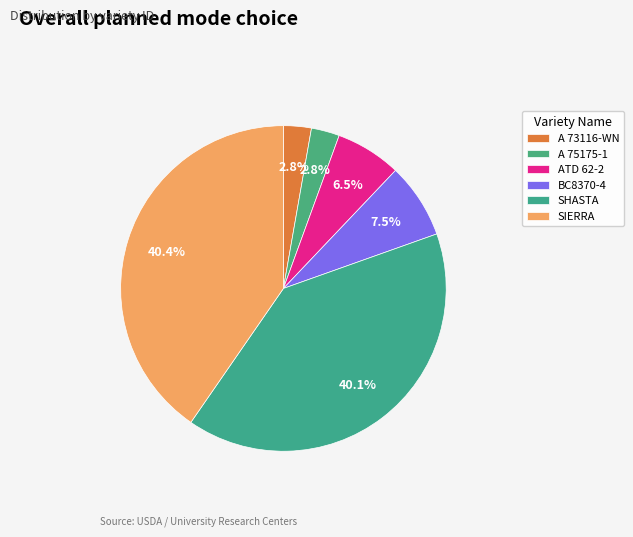

Combined, what portion of the pie is ATD 62-2 and SIERRA?

46.9%